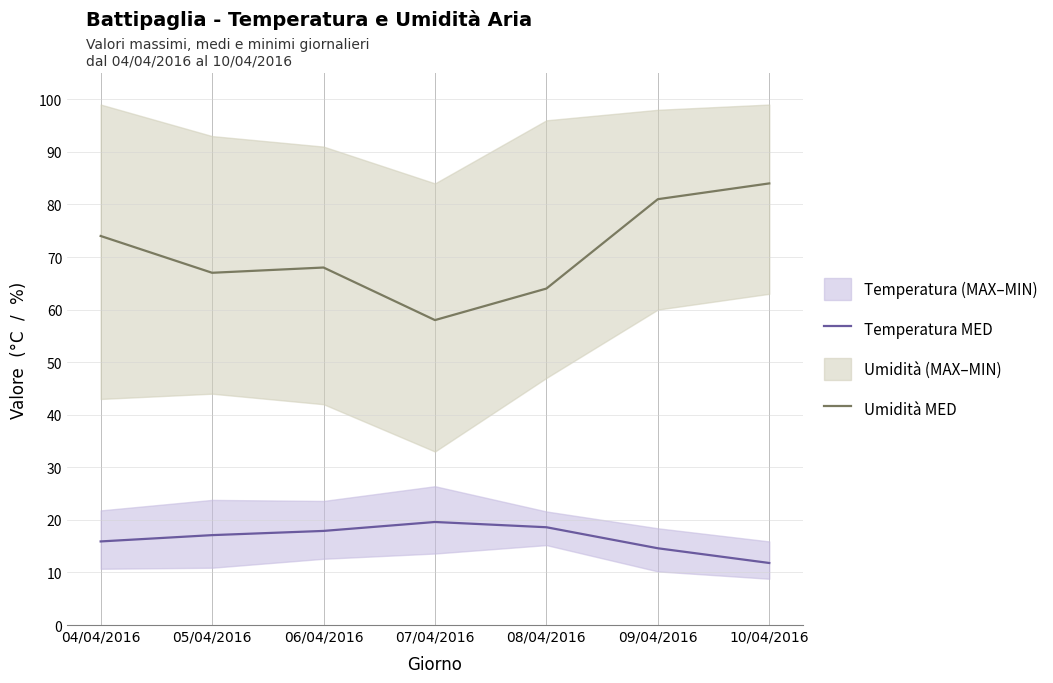

What is the average value of the Temperatura MED series?

16.5